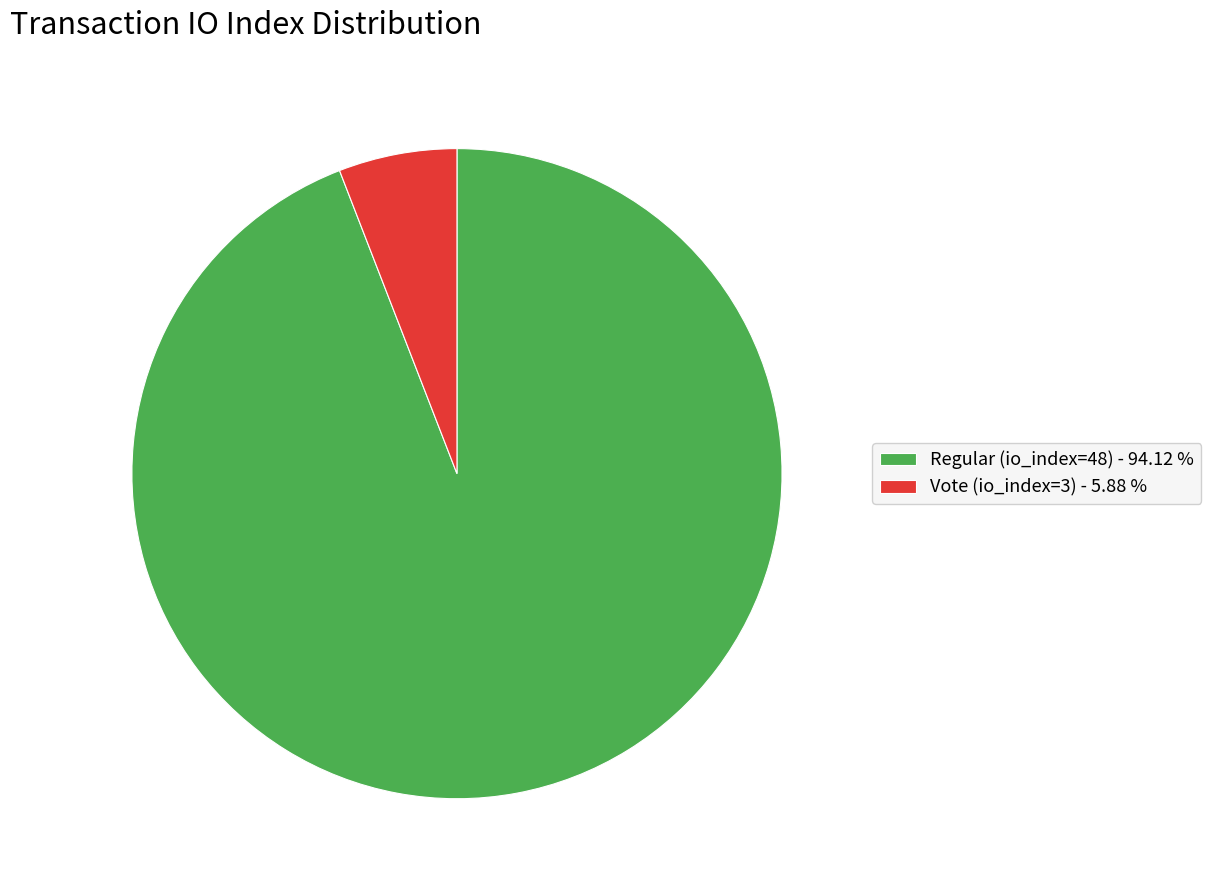

Is Regular (io_index=48) the majority of the pie?

Yes